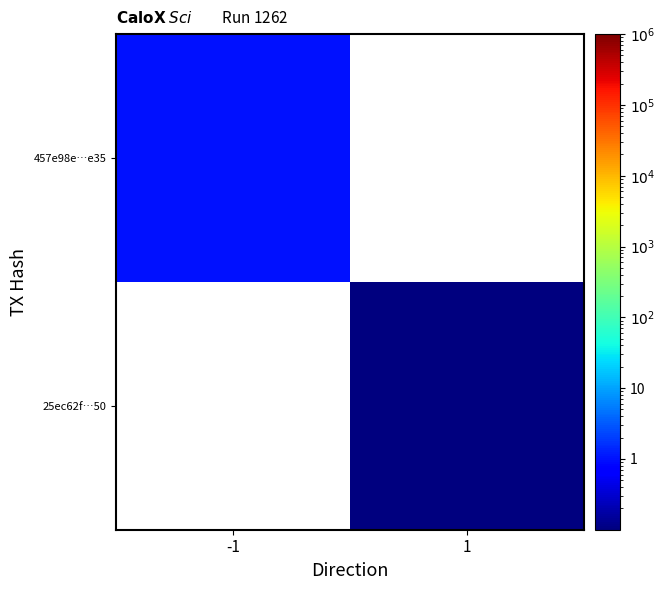

How many positive values does the 25ec62f…50 series have?

1